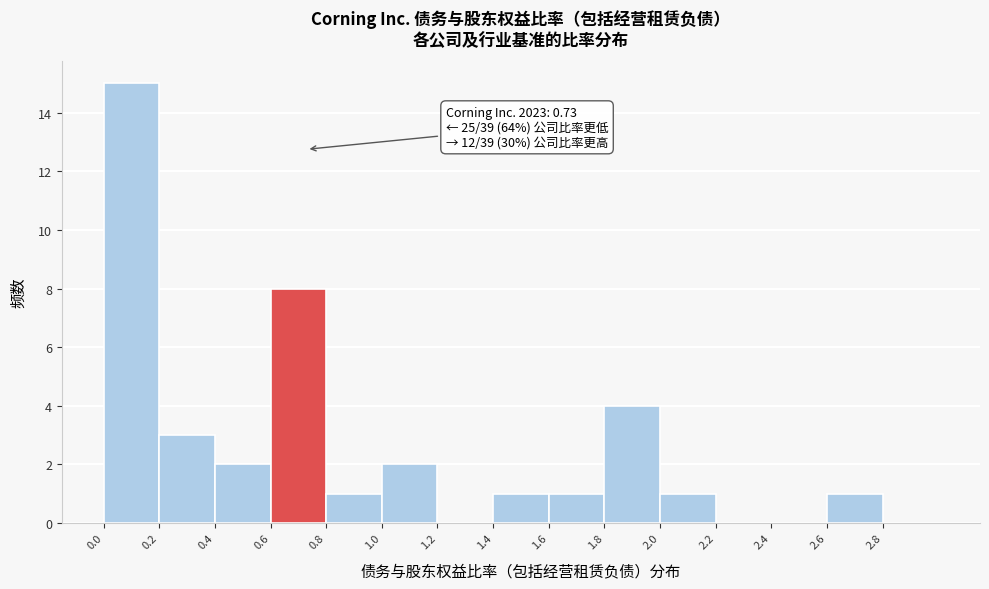

Which range on the x-axis has the tallest bar?

0.0 to 0.2